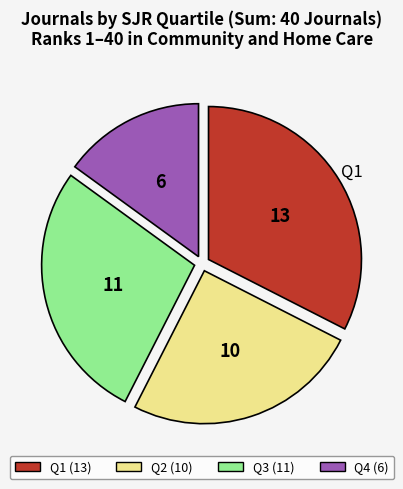

Does any single category account for the majority?

No